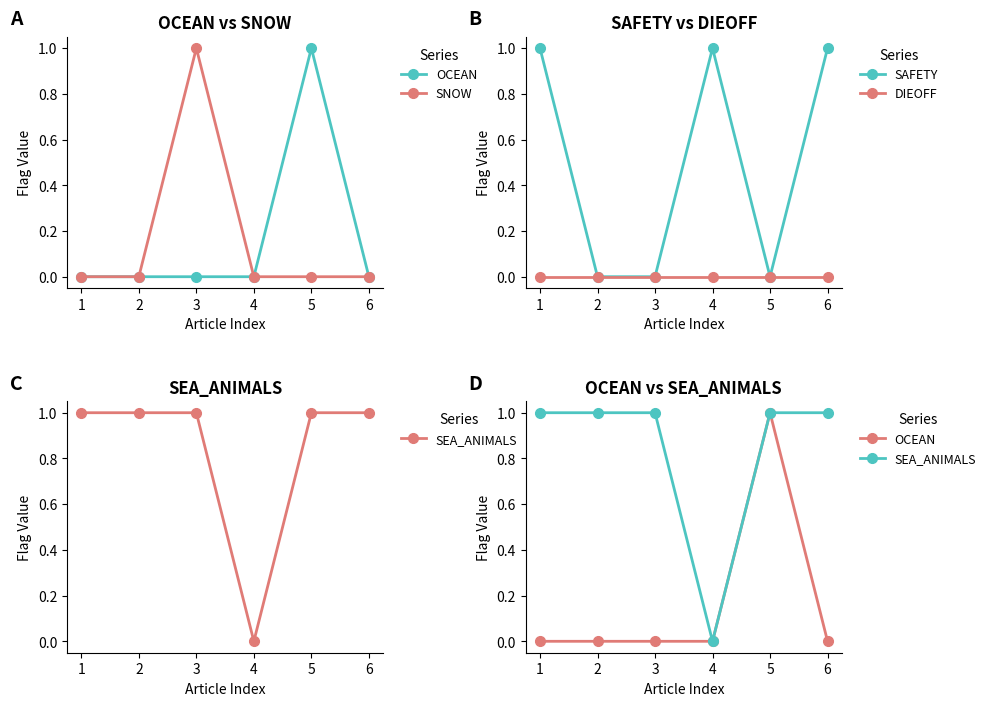

The OCEAN series shows 1 at 5. True or false?

True